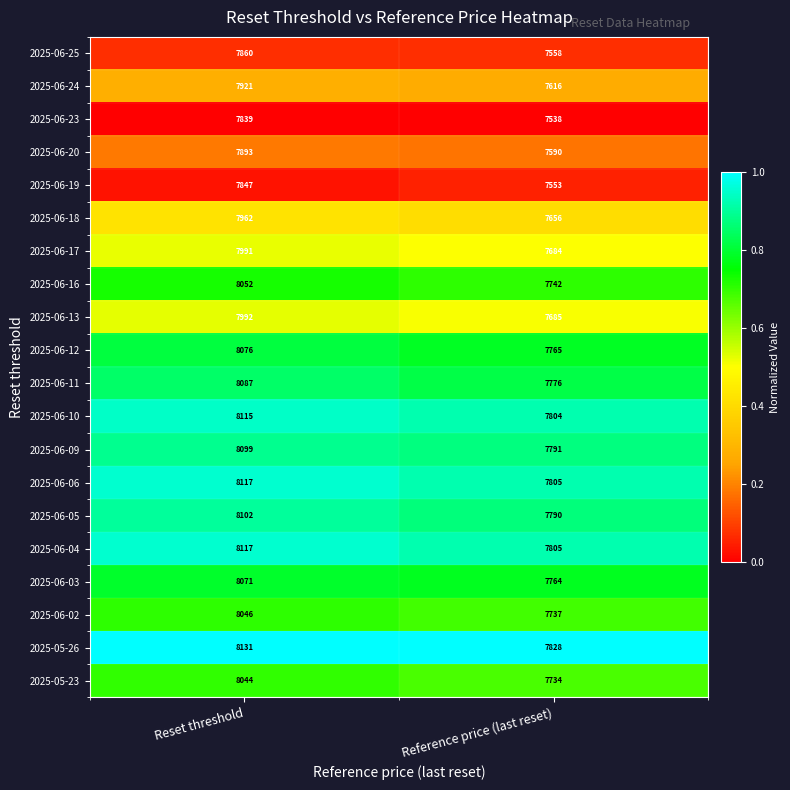

At which category is the sum across all series the highest?

Reset threshold